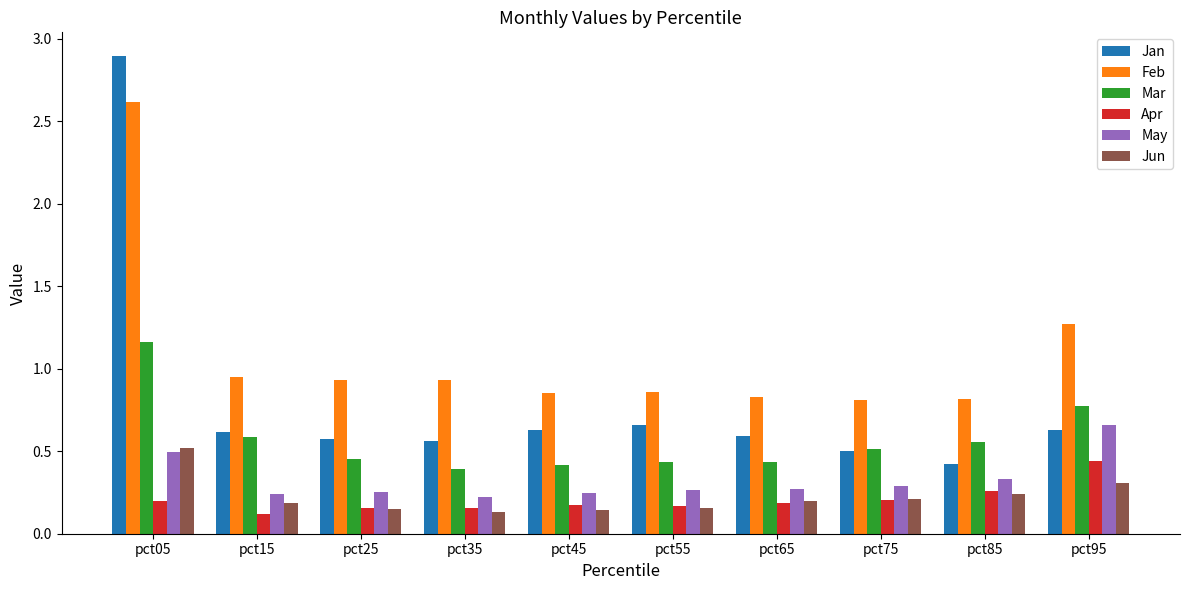

At which label does Jan reach its minimum?

pct85